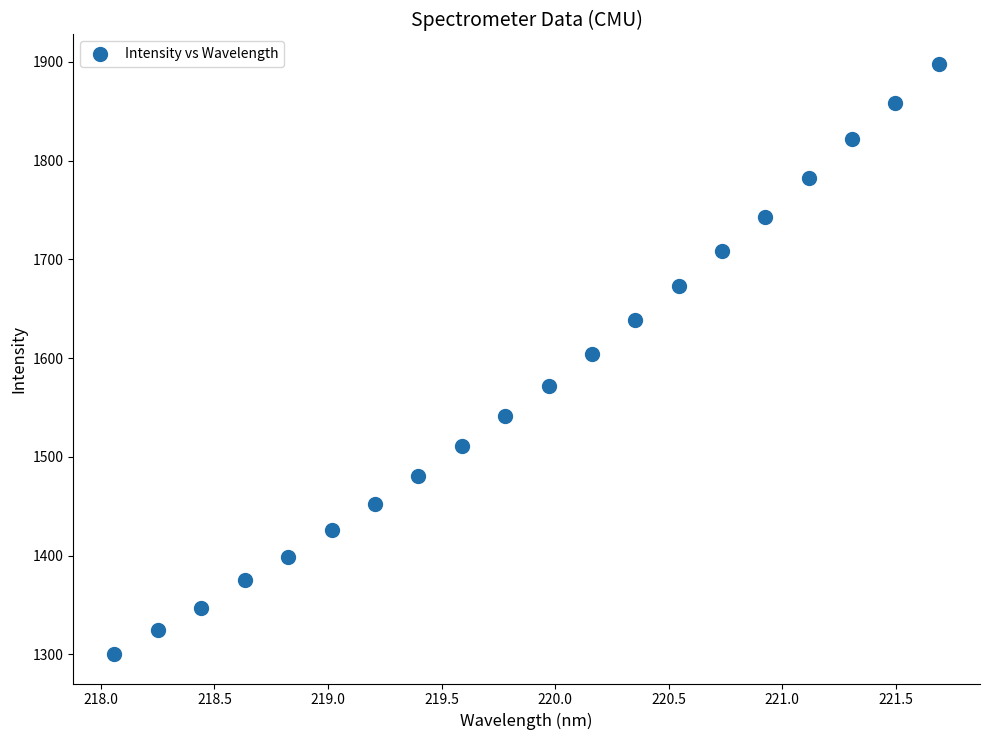

What is the range of Y values (max minus min)?

597.5